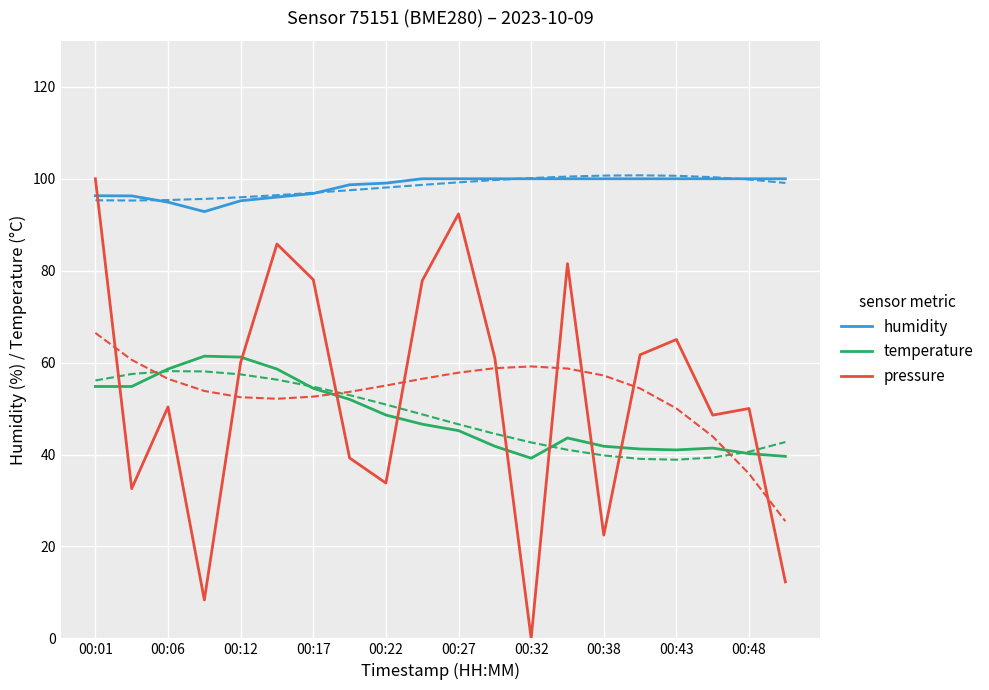

Which series has the largest range (max minus min)?

pressure